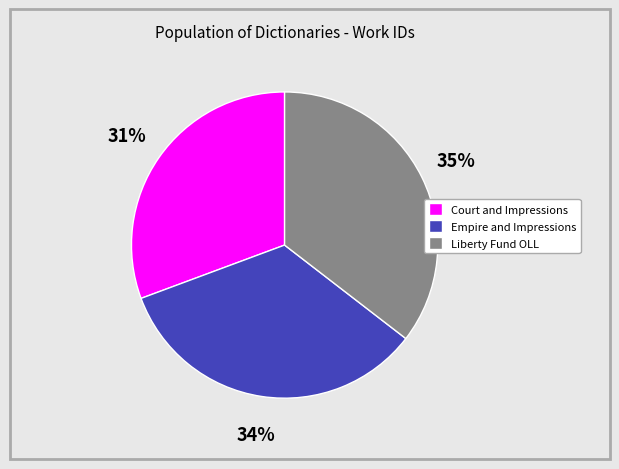

Count the number of slices in the pie.

3